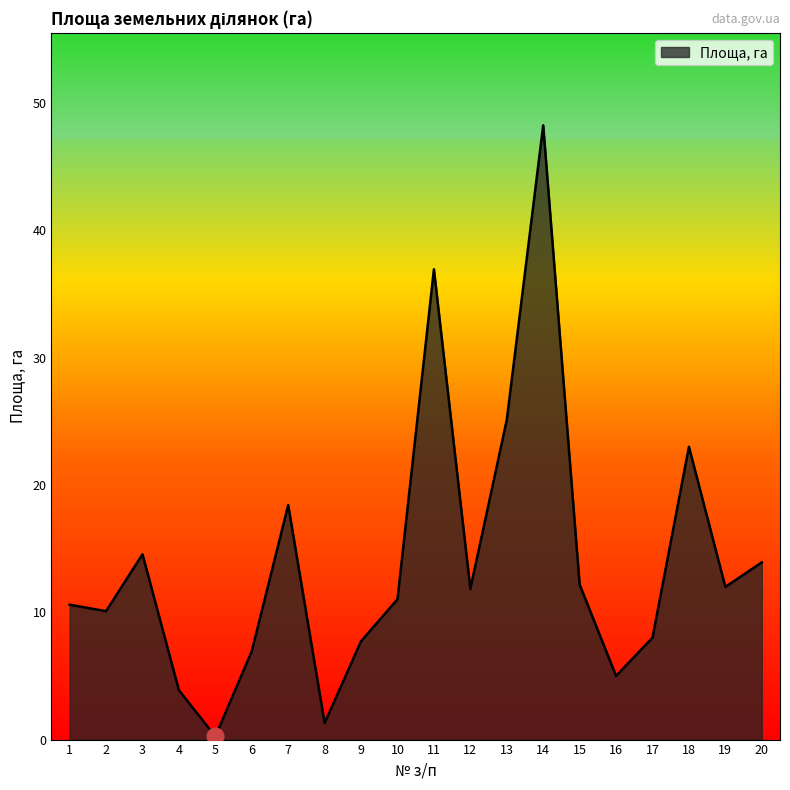

Is it true that the value at 12 is 2.9?

False